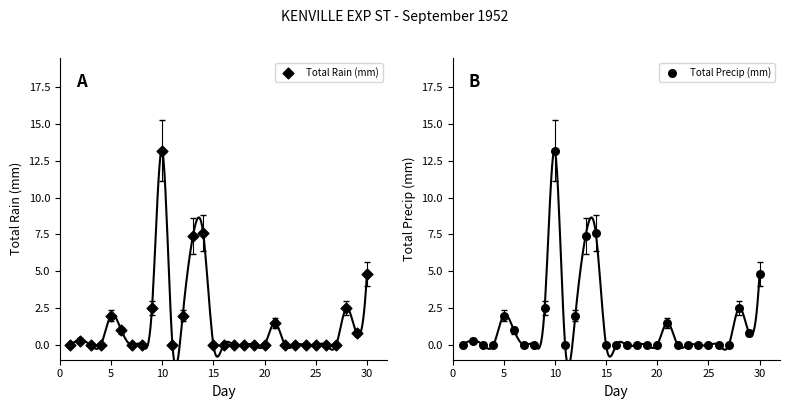

Is the value of Total Rain (mm) at 5 greater than the value of Total Precip (mm) at 5?

No